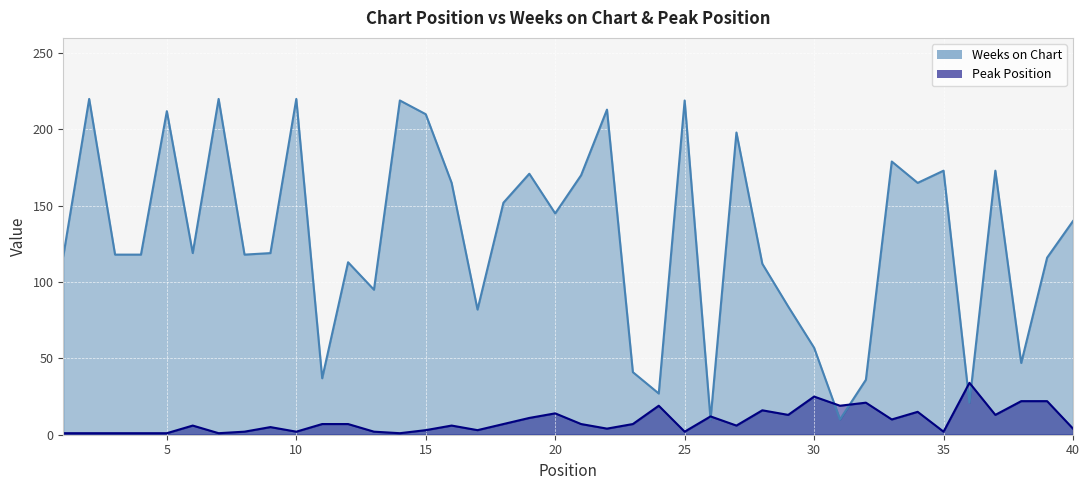

How many lines are shown in the chart?

2